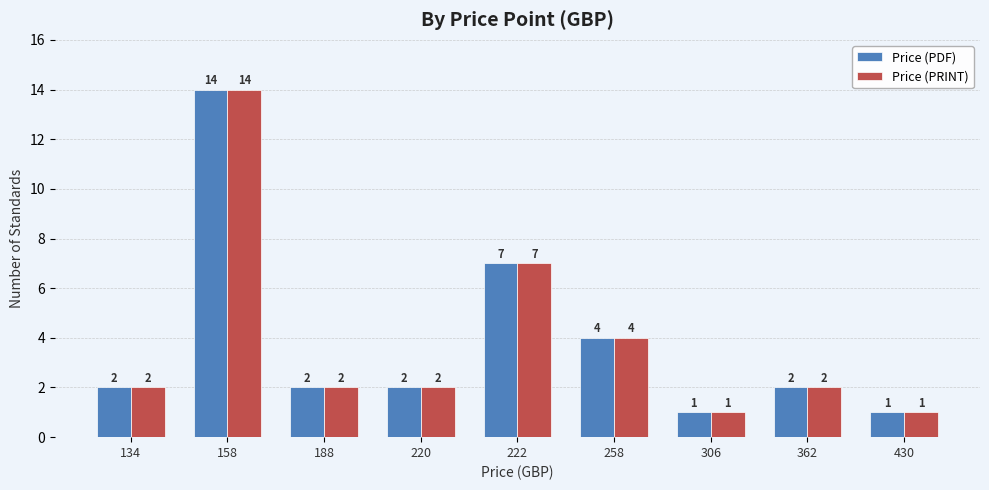

Reading right to left, extract all data points from this chart.

Price (PDF): 1	2	1	4	7	2	2	14	2
Price (PRINT): 1	2	1	4	7	2	2	14	2